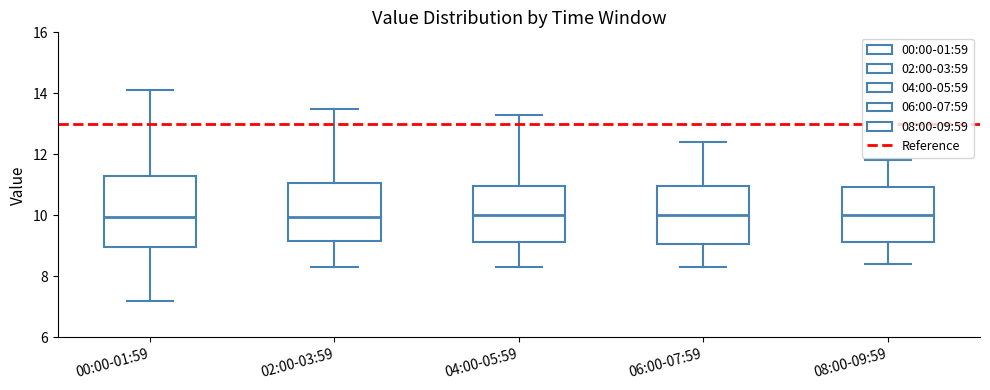

Where does the median line of the box for 02:00-03:59 sit on the y-axis? The values are not printed on the chart, so give them approximately, as read against the axis.

10.0